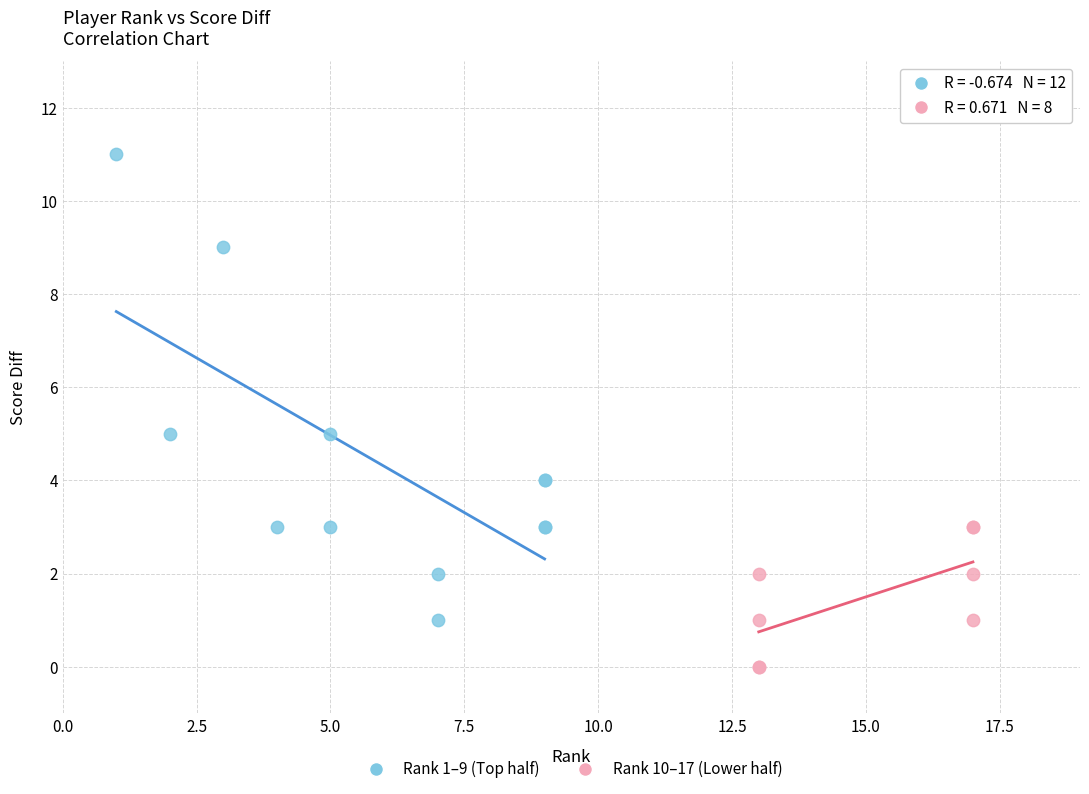

Which series contains the lowest Y value?

Rank 10–17 (Lower half)